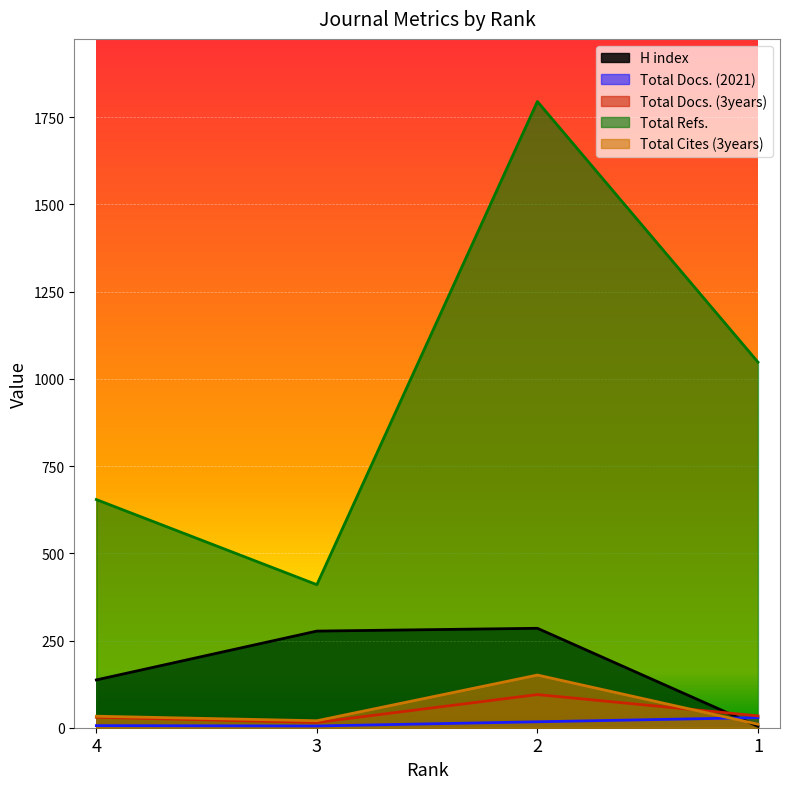

Reading left to right, transcribe all the data shown in this chart.

H index: 4=137	3=277	2=285	1=4
Total Docs. (2021): 4=6	3=5	2=17	1=29
Total Docs. (3years): 4=30	3=15	2=95	1=34
Total Refs.: 4=654	3=410	2=1795	1=1048
Total Cites (3years): 4=33	3=20	2=151	1=10